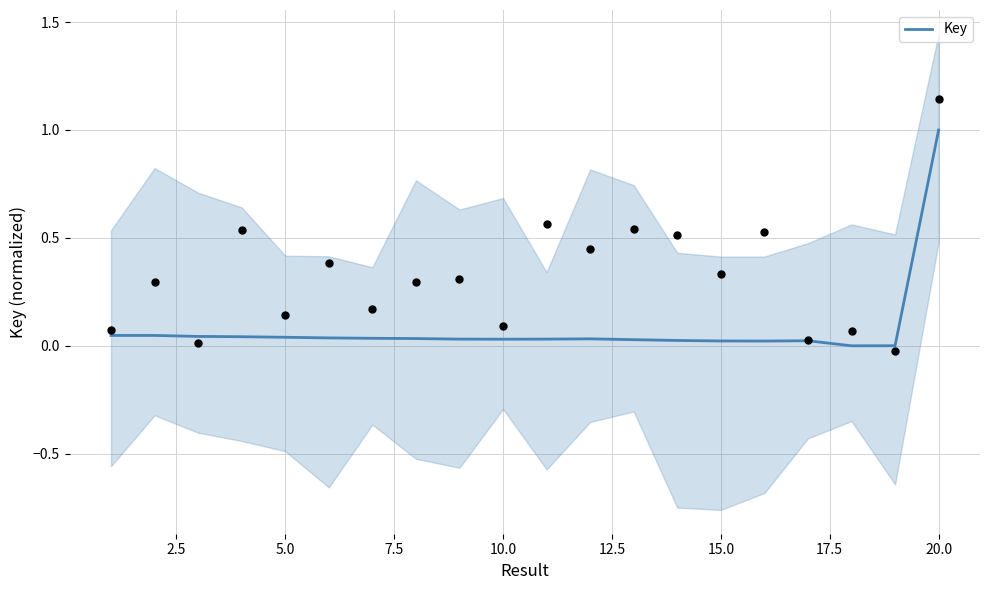

The value of Key at 20.0 is 1.0. True or false?

True